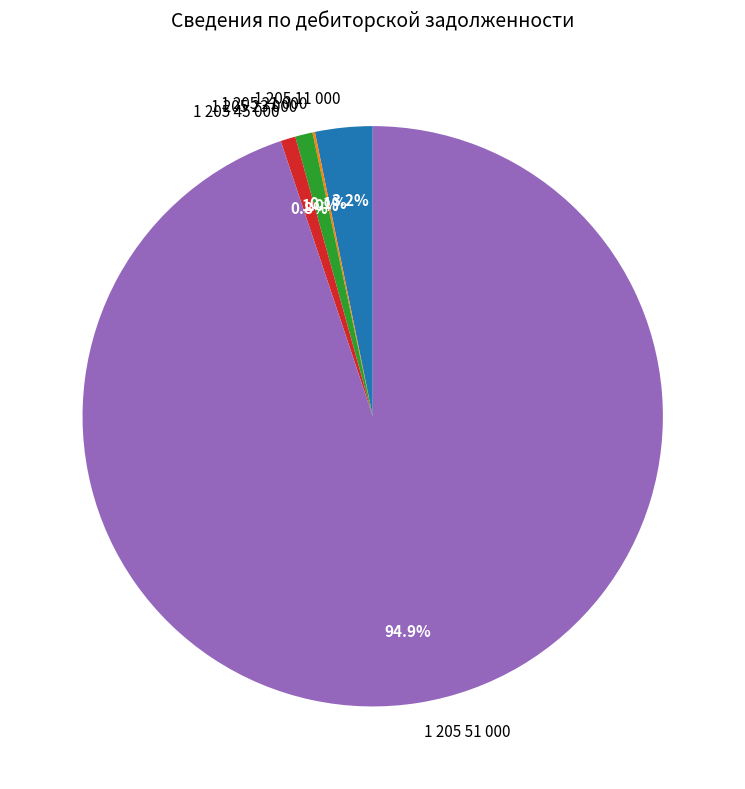

Is the sum of 1 205 23 000 and 1 205 51 000 greater than half?

Yes